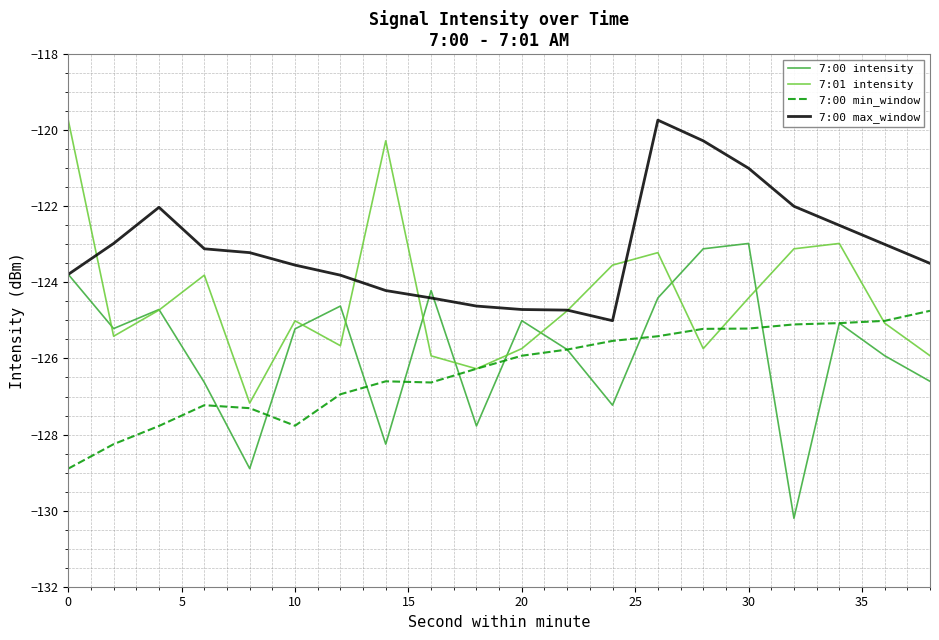

Rank the series by their average value, from highest to lowest.

7:00 max_window, 7:01 intensity, 7:00 intensity, 7:00 min_window